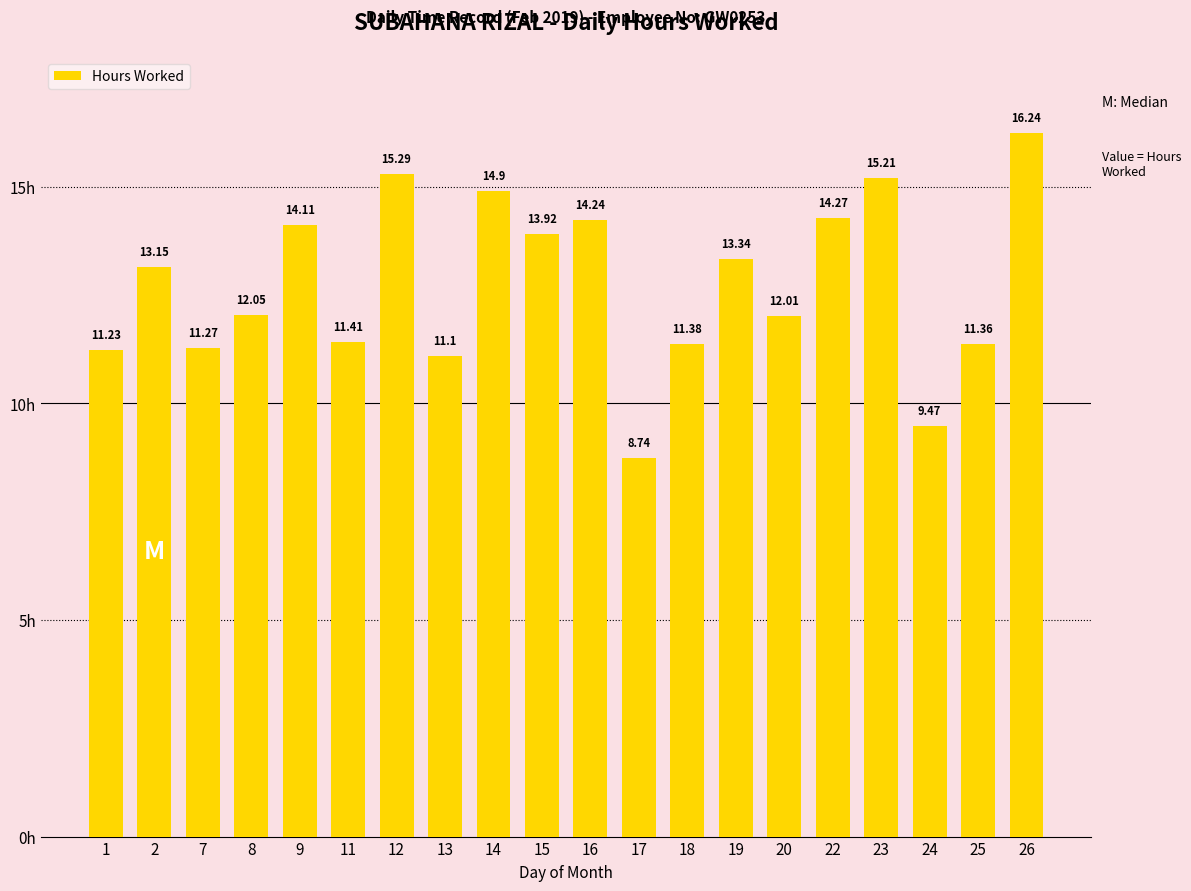

What is the maximum value shown in the chart?

16.2